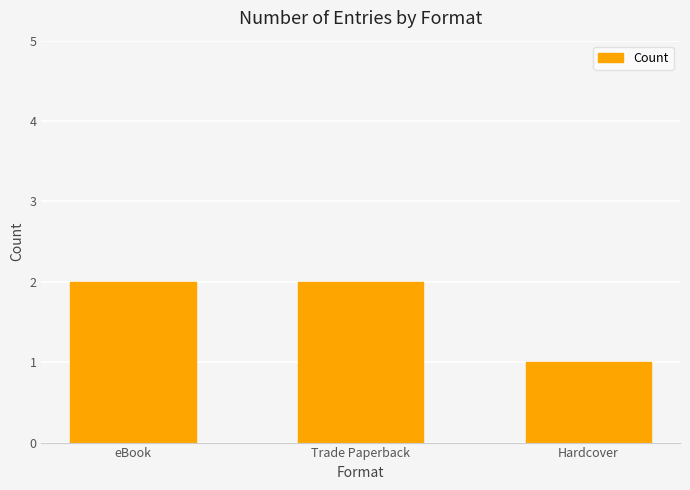

What is the approximate value at Trade Paperback?

2